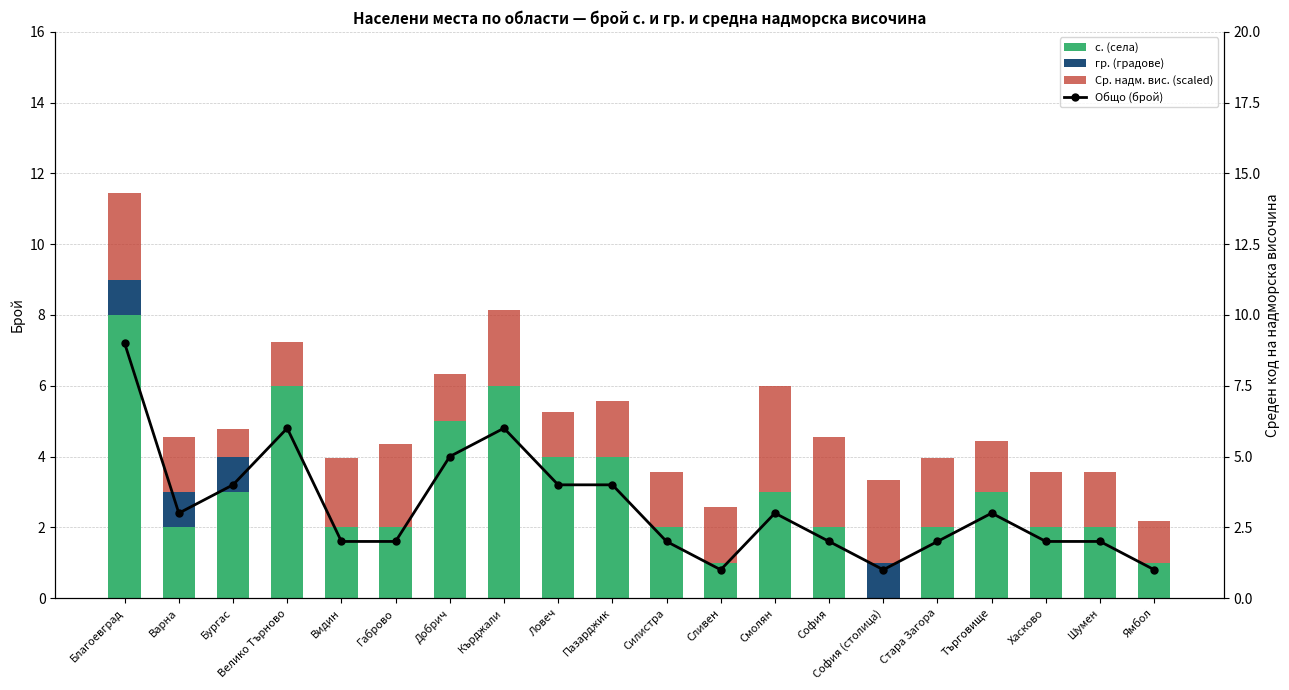

Count the number of data series in this chart.

4